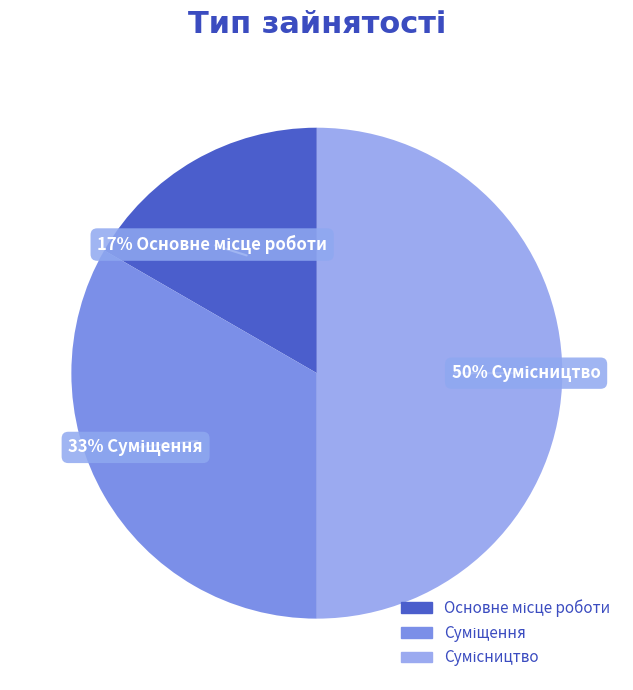

To the nearest percent, what is the difference between the largest and smallest slice percentages?

33%